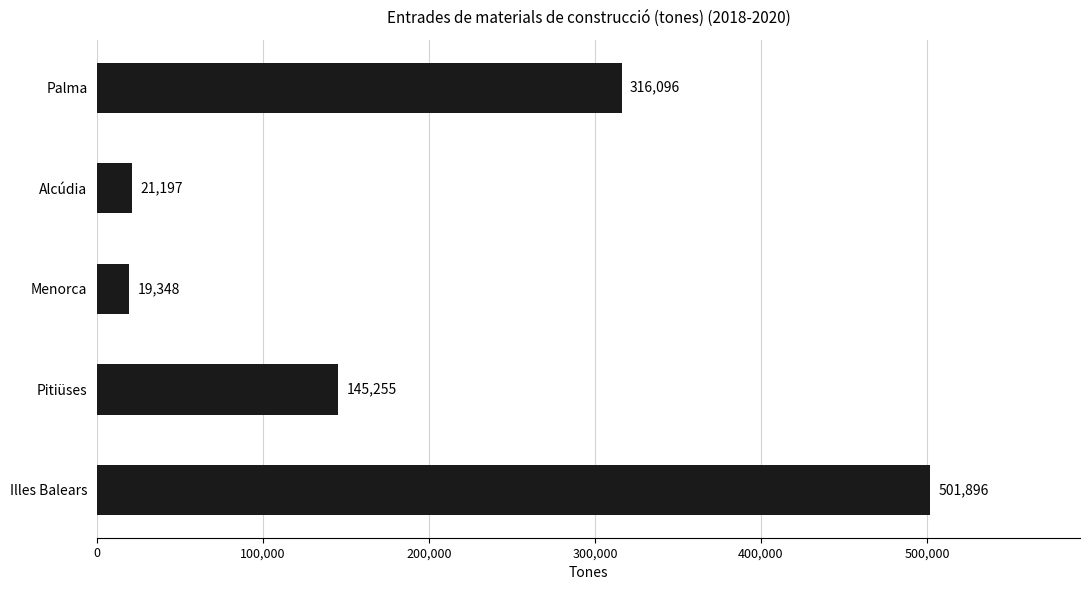

Where is the data nearest to the value 260622?

Palma